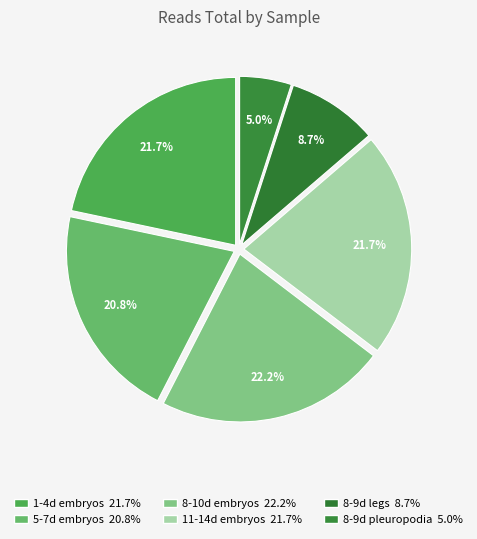

How many slices are in this pie chart?

6